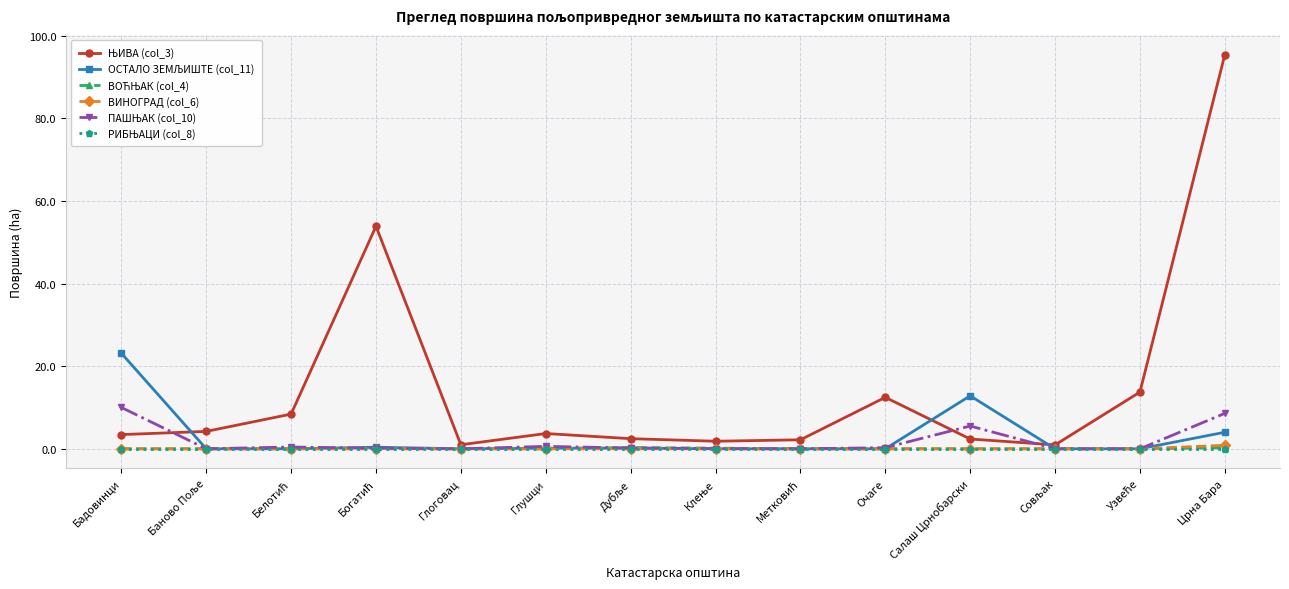

Is it true that ВИНОГРАД (col_6) equals 0.0 at Очаге?

True